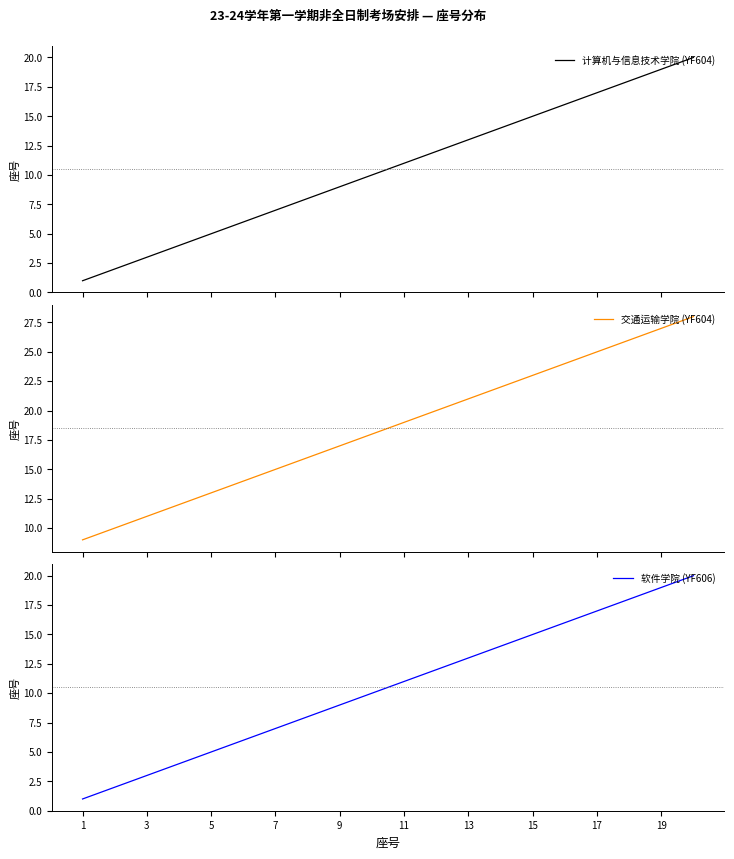

Does the chart have visible grid lines?

No